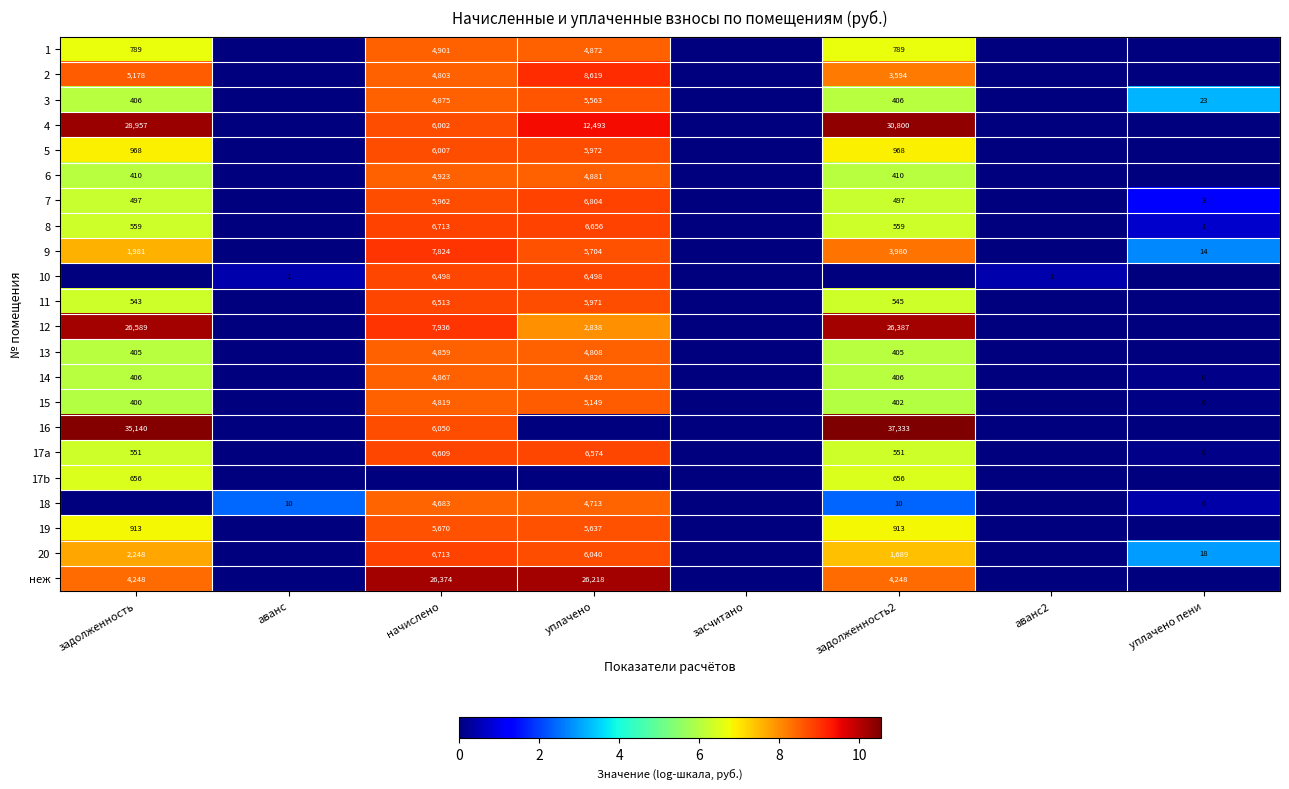

The value of 2 at задолженность2 is 2181. True or false?

False